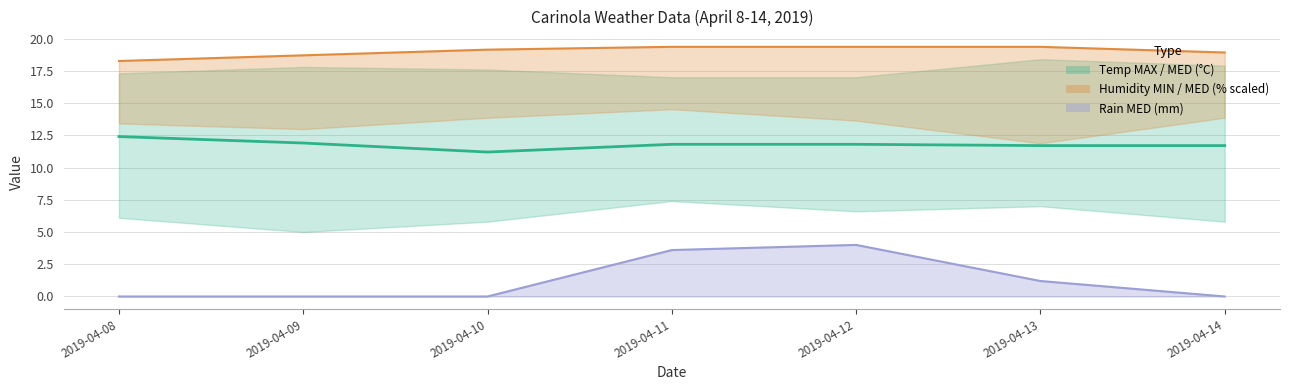

True or false: Humidity MED has more than 2 interior local peaks.

False